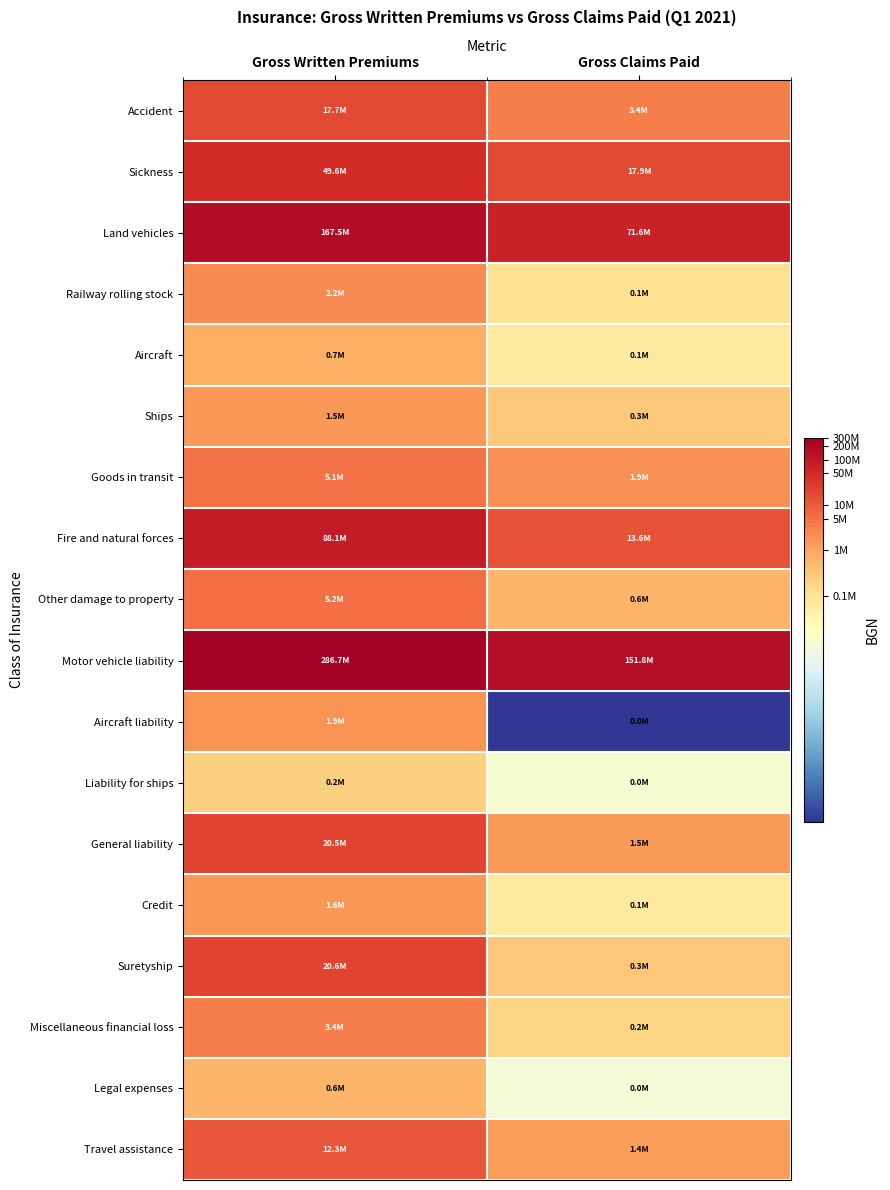

Reading left to right, list all the values displayed in this chart.

Accident: Gross Written Premiums=16.7	Gross Claims Paid=15.0
Sickness: Gross Written Premiums=17.7	Gross Claims Paid=16.7
Land vehicles: Gross Written Premiums=18.9	Gross Claims Paid=18.1
Railway rolling stock: Gross Written Premiums=14.6	Gross Claims Paid=11.6
Aircraft: Gross Written Premiums=13.5	Gross Claims Paid=11.1
Ships: Gross Written Premiums=14.2	Gross Claims Paid=12.6
Goods in transit: Gross Written Premiums=15.4	Gross Claims Paid=14.5
Fire and natural forces: Gross Written Premiums=18.3	Gross Claims Paid=16.4
Other damage to property: Gross Written Premiums=15.5	Gross Claims Paid=13.3
Motor vehicle liability: Gross Written Premiums=19.5	Gross Claims Paid=18.8
Aircraft liability: Gross Written Premiums=14.4	Gross Claims Paid=0.0
Liability for ships: Gross Written Premiums=12.3	Gross Claims Paid=9.1
General liability: Gross Written Premiums=16.8	Gross Claims Paid=14.2
Credit: Gross Written Premiums=14.3	Gross Claims Paid=11.1
Suretyship: Gross Written Premiums=16.8	Gross Claims Paid=12.7
Miscellaneous financial loss: Gross Written Premiums=15.0	Gross Claims Paid=12.2
Legal expenses: Gross Written Premiums=13.3	Gross Claims Paid=9.0
Travel assistance: Gross Written Premiums=16.3	Gross Claims Paid=14.1